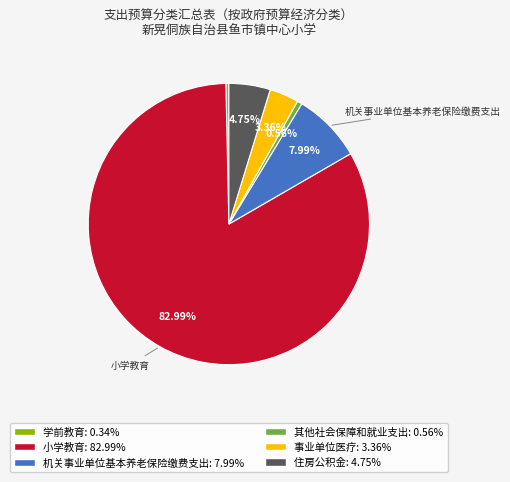

How many slices are in this pie chart?

6